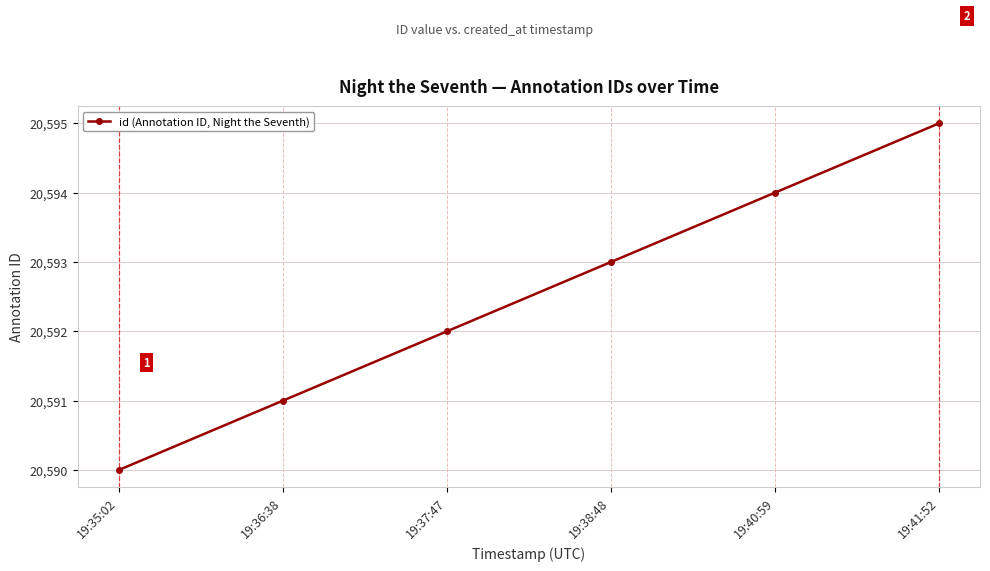

Which has a higher value, 19:37:47 or 19:35:02?

19:37:47